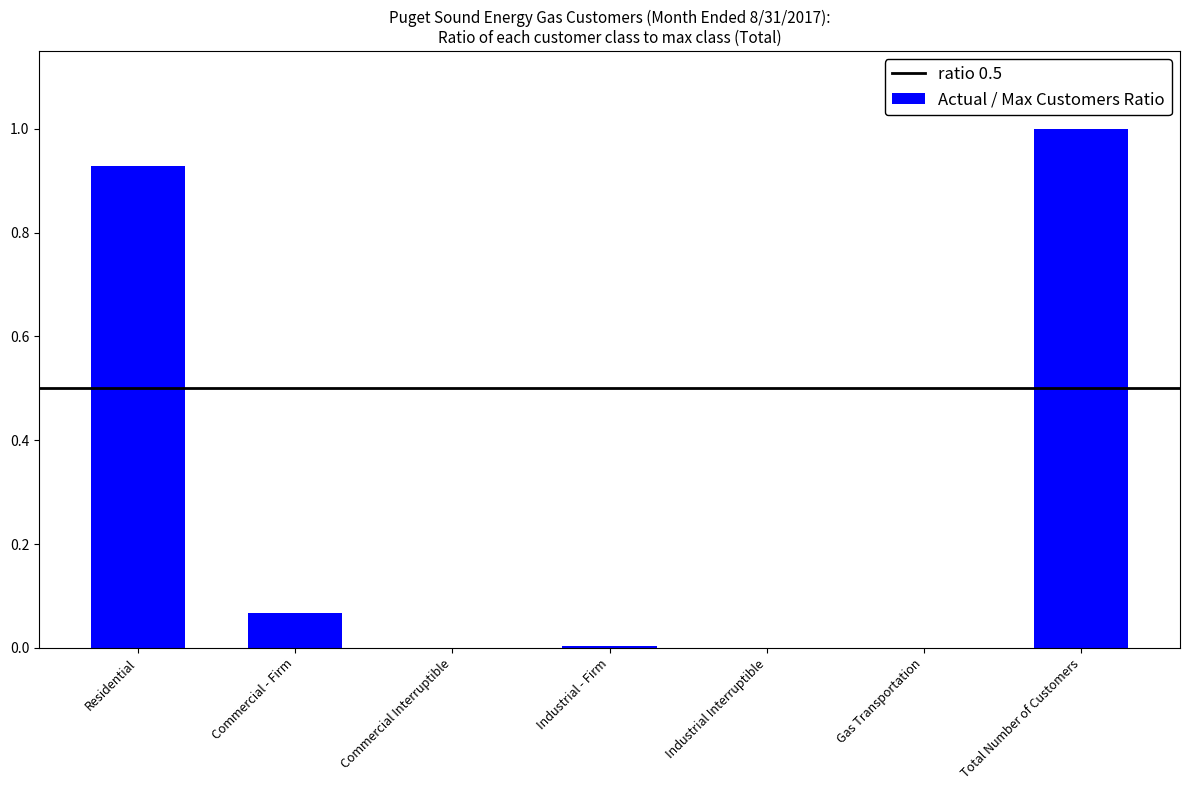

What is the sum of all values?

2.0